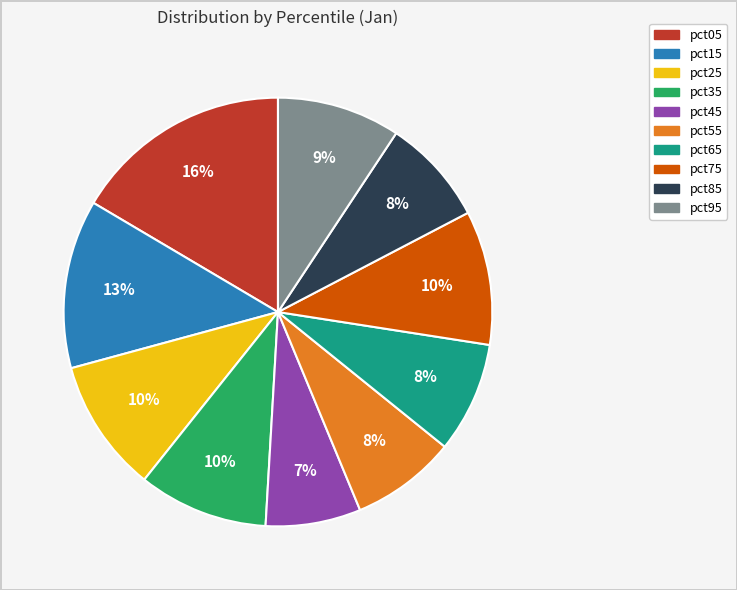

Which category has the smallest portion of the pie?

pct45